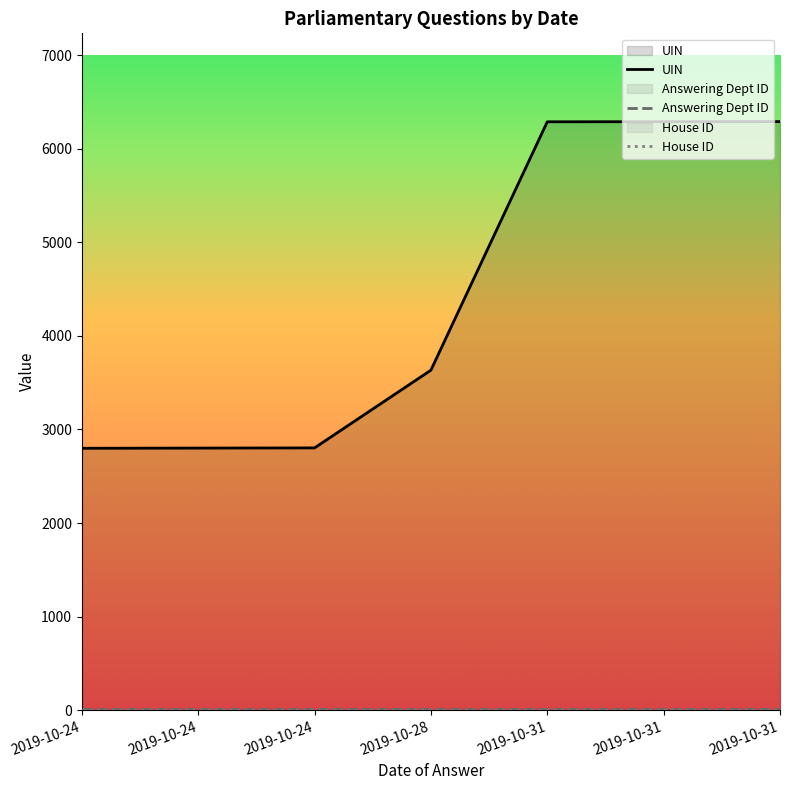

Reading left to right, list all the values displayed in this chart.

UIN: 2019-10-24=2799	2019-10-24=2801	2019-10-24=2803	2019-10-28=3634	2019-10-31=6289	2019-10-31=6290	2019-10-31=6291
Answering Dept ID: 2019-10-24=10	2019-10-24=10	2019-10-24=10	2019-10-28=10	2019-10-31=10	2019-10-31=10	2019-10-31=10
House ID: 2019-10-24=1	2019-10-24=1	2019-10-24=1	2019-10-28=1	2019-10-31=1	2019-10-31=1	2019-10-31=1